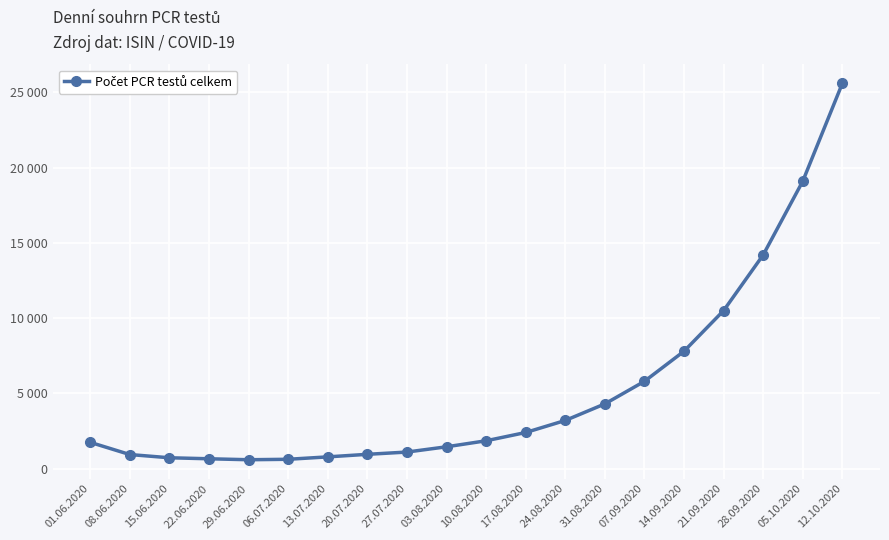

What is the label of the 9th point from the left?

27.07.2020